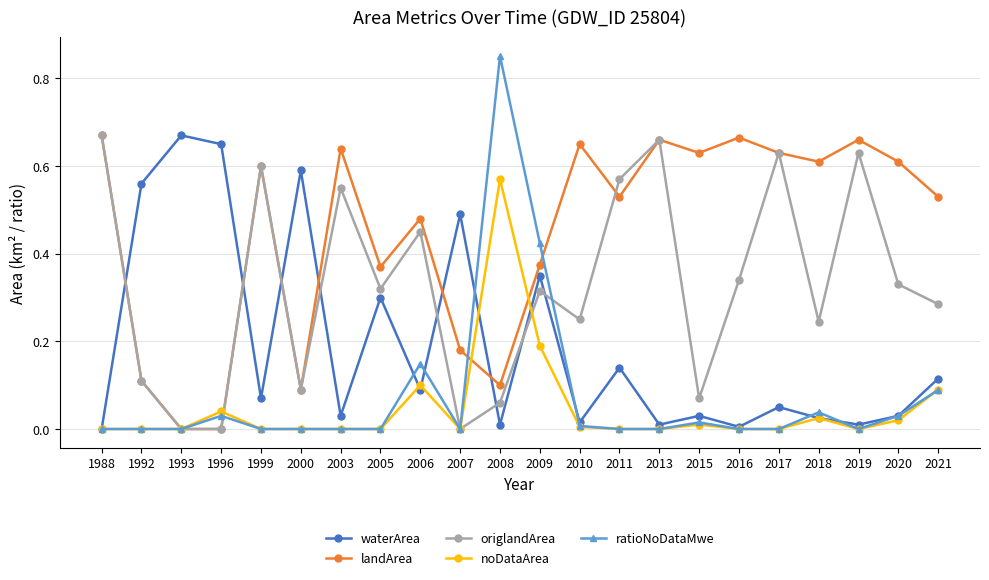

How many interior local peaks does the waterArea series have?

8